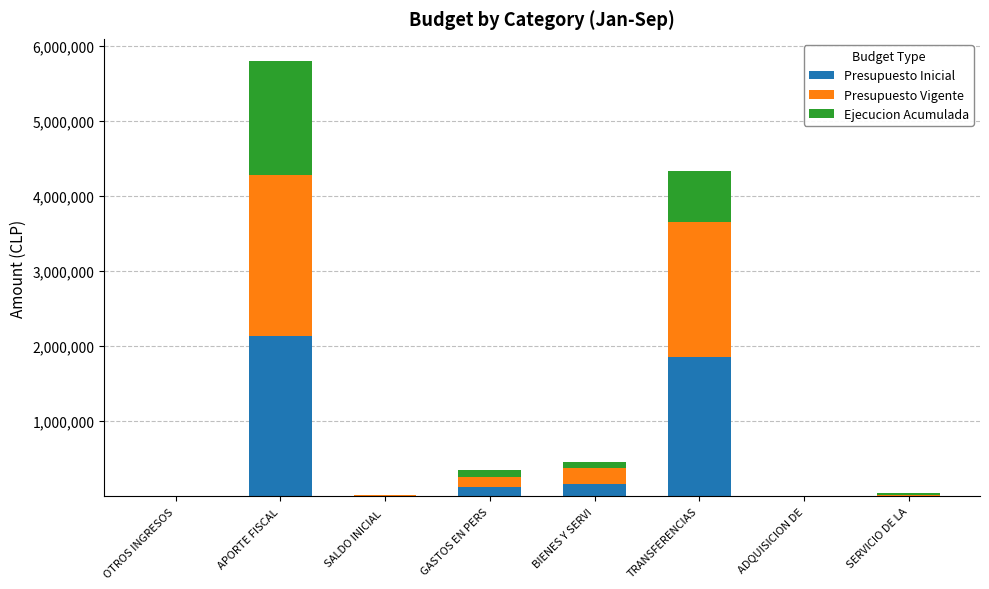

What is the sum of all Presupuesto Inicial values?

4281544